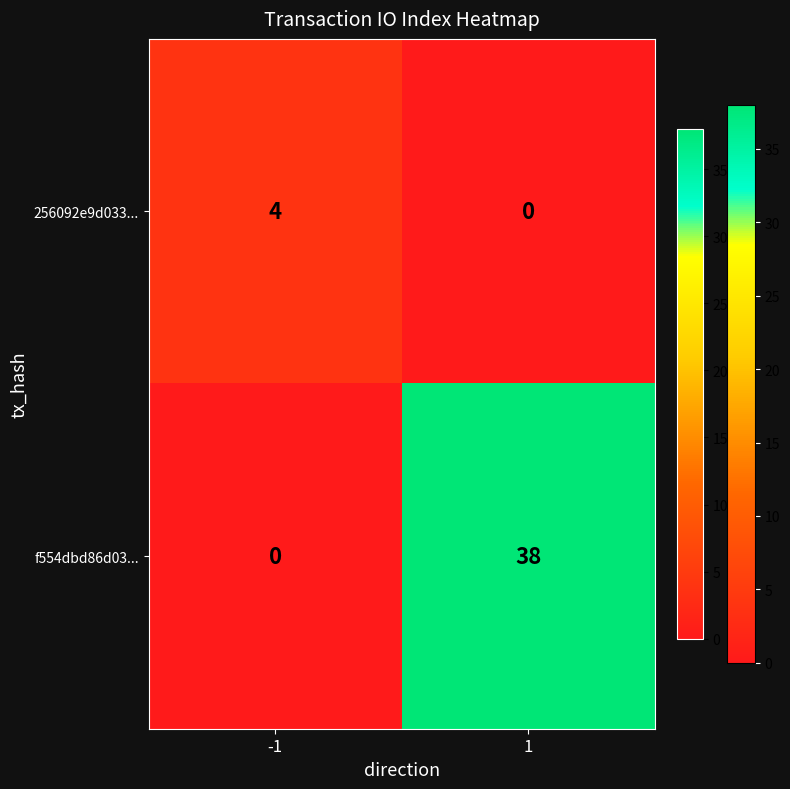

Reading right to left, what are all the values shown in this chart?

256092e9d033...: 1=0	-1=4
f554dbd86d03...: 1=38	-1=0